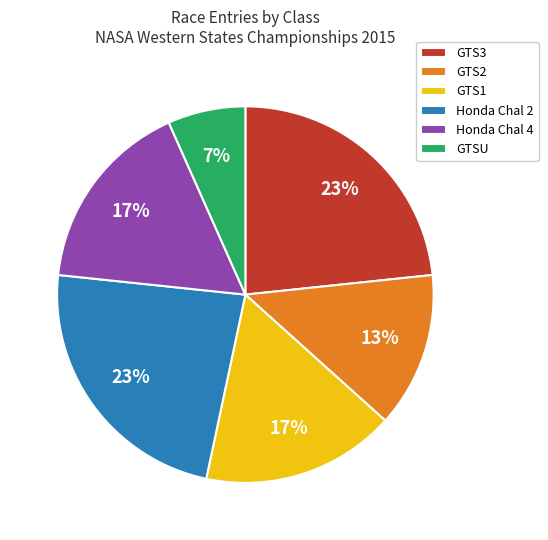

Does Honda Chal 2 represent more than half of the total?

No